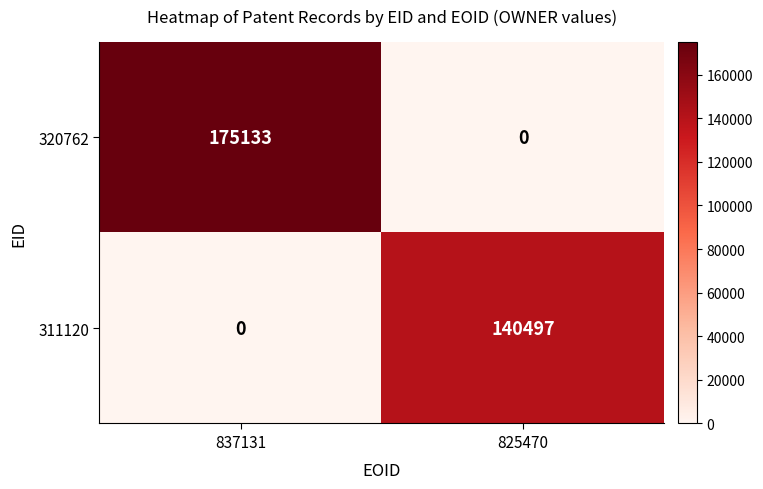

How many distinct data groups are displayed?

2